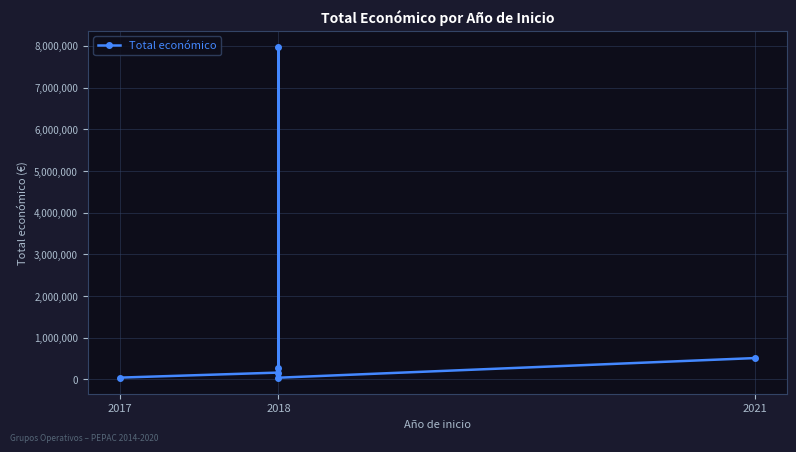

What is the sum of all values?

9012486